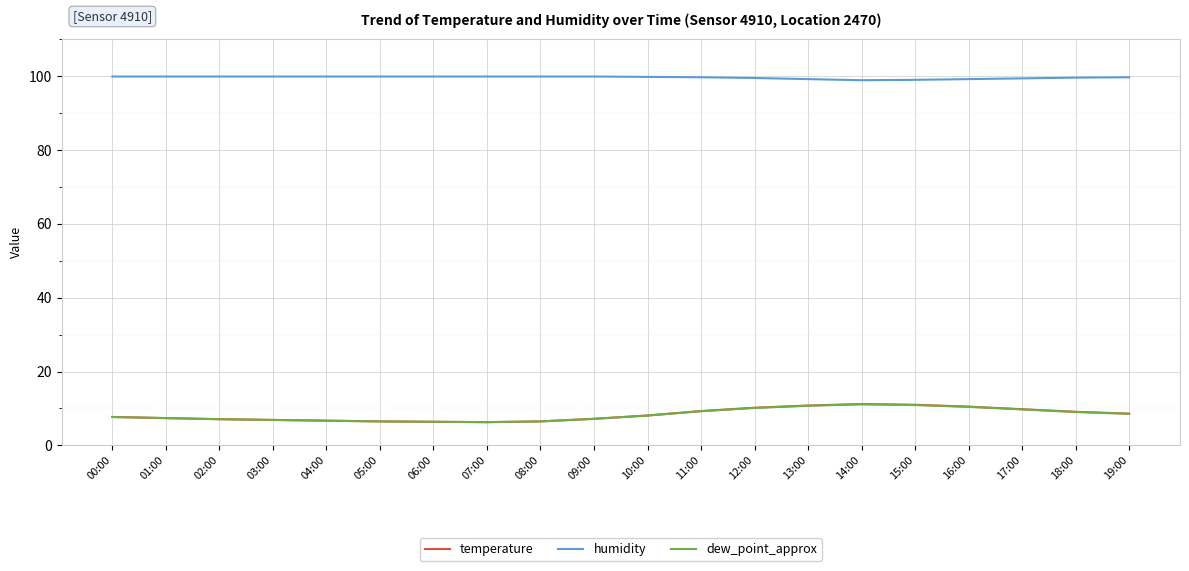

What is the total value across all series at 02:00?

114.1